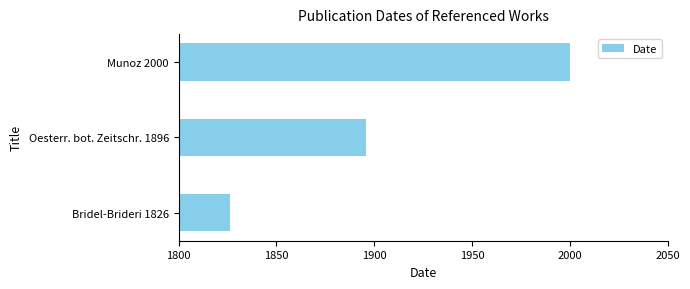

How many data points does each series have?

3